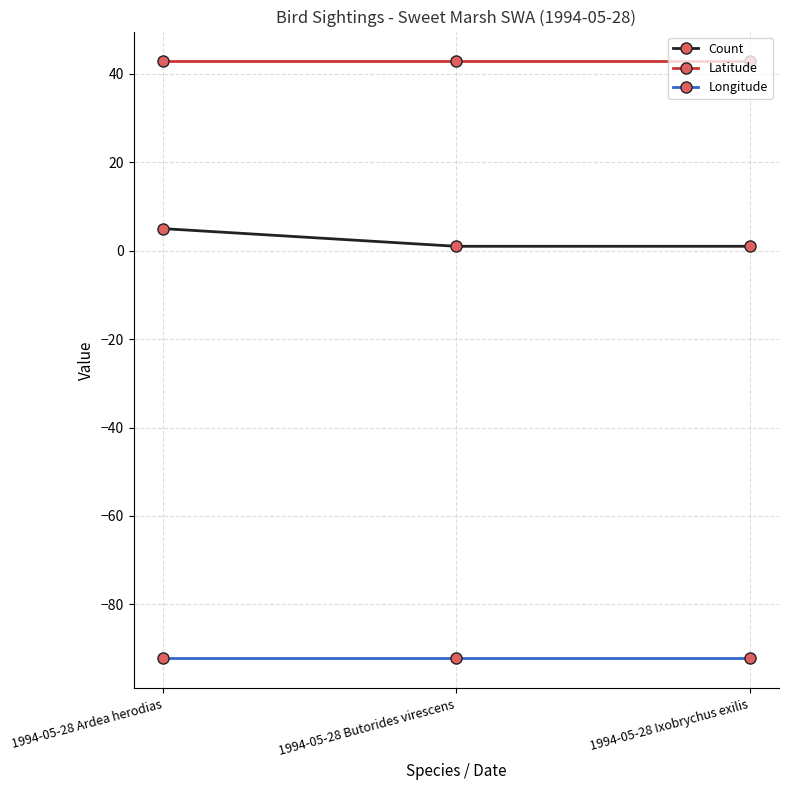

Reading right to left, extract all data points from this chart.

Count: 1994-05-28 Ixobrychus exilis=1.0	1994-05-28 Butorides virescens=1.0	1994-05-28 Ardea herodias=5.0
Latitude: 1994-05-28 Ixobrychus exilis=42.8	1994-05-28 Butorides virescens=42.8	1994-05-28 Ardea herodias=42.8
Longitude: 1994-05-28 Ixobrychus exilis=-92.2	1994-05-28 Butorides virescens=-92.2	1994-05-28 Ardea herodias=-92.2